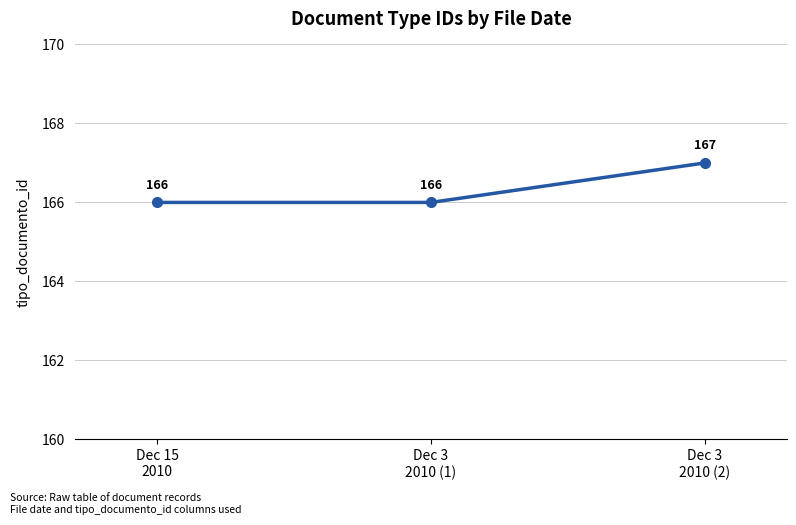

What is the value of the 1st point from the left?

166